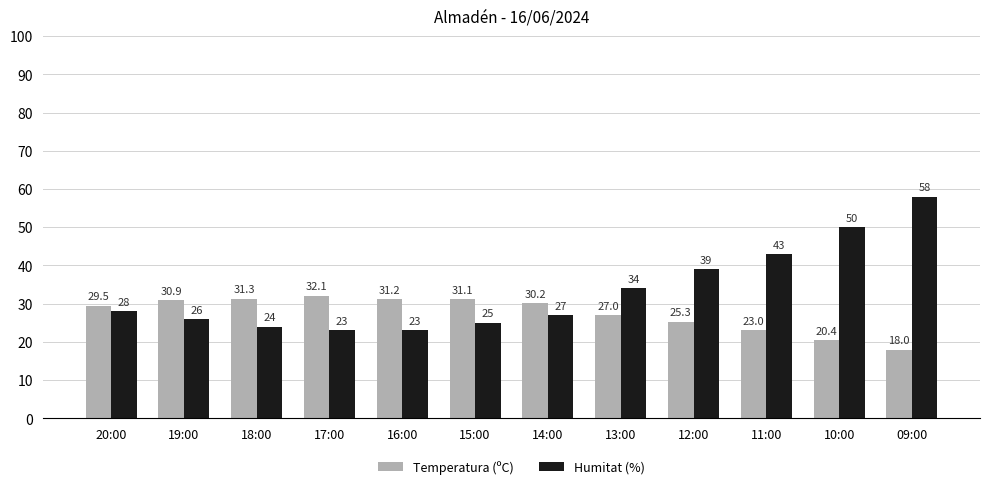

Reading left to right, transcribe all the data shown in this chart.

Temperatura (ºC): 29.5	30.9	31.3	32.1	31.2	31.1	30.2	27.0	25.3	23.0	20.4	18.0
Humitat (%): 28.0	26.0	24.0	23.0	23.0	25.0	27.0	34.0	39.0	43.0	50.0	58.0